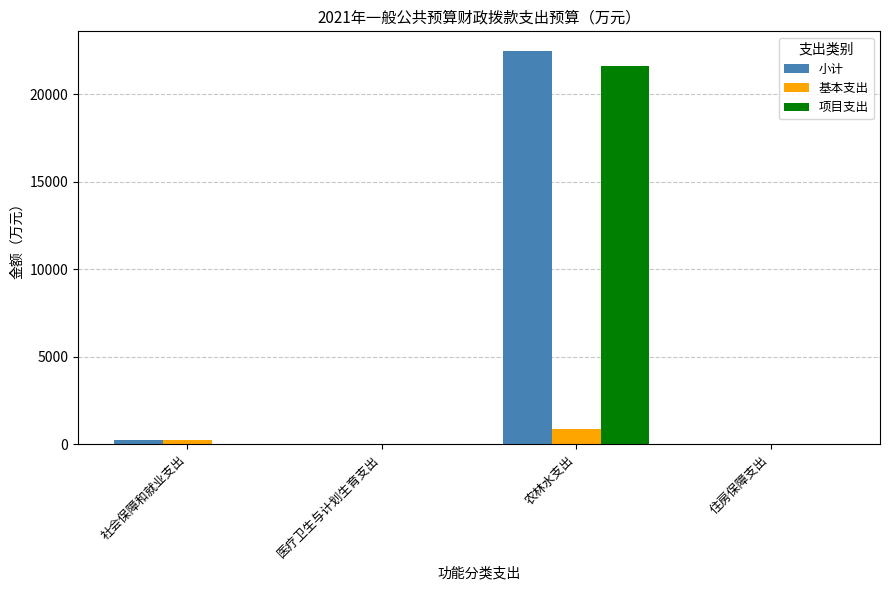

What is the maximum value shown in the chart?

22481.6